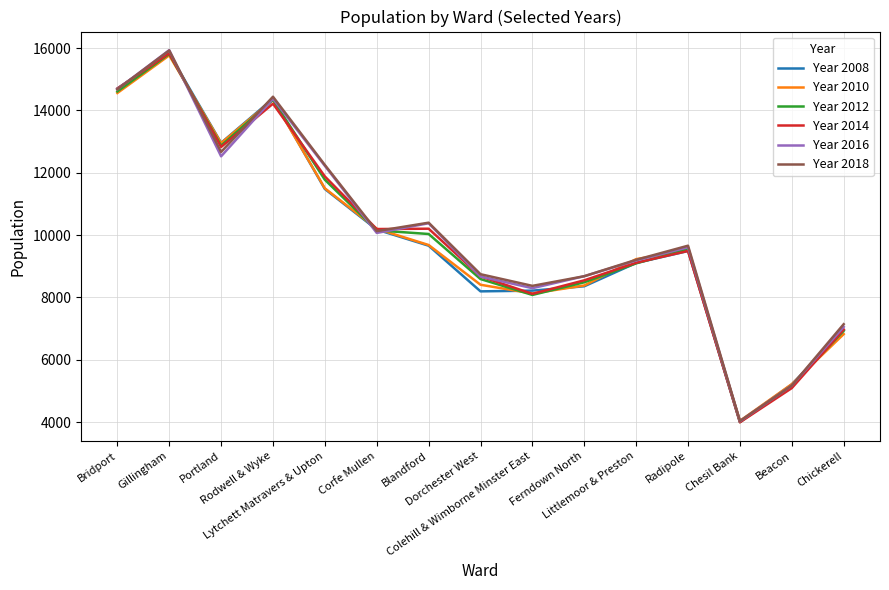

How many lines are shown in the chart?

6